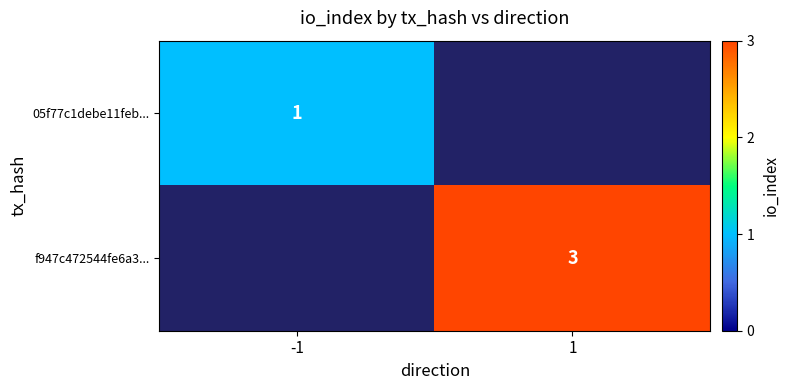

Is the value of f947c472544fe6a3... at 1 greater than the value of 05f77c1debe11feb... at -1?

Yes